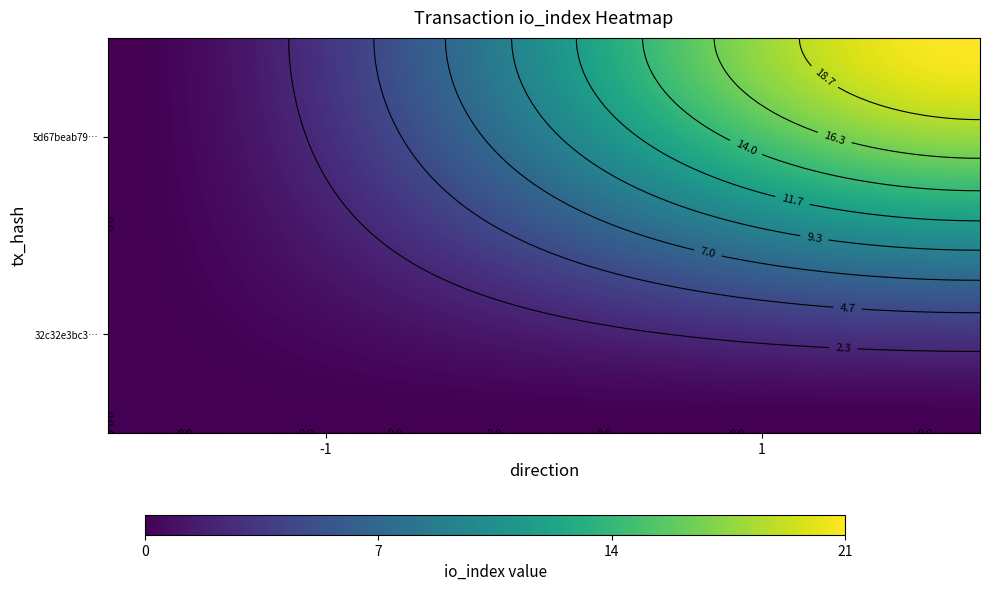

Is the value of 32c32e3bc3e51c444923bf73ec256520f02e19b at direction greater than the value of 5d67beab7971f25ac1e0e1ae77350bf718efe3c at io_index?

No